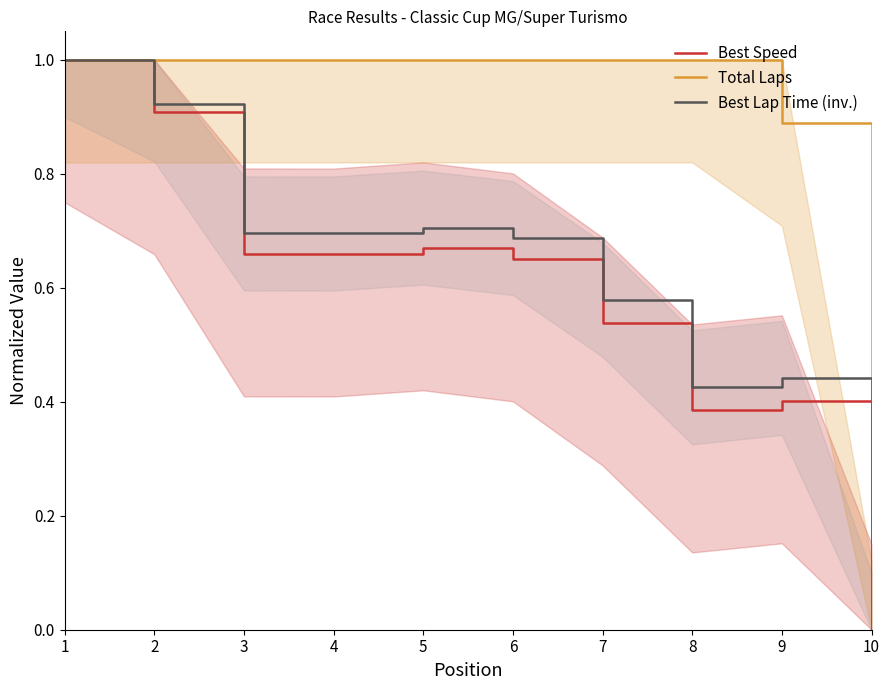

What is the sum of all Total Laps values?

8.9